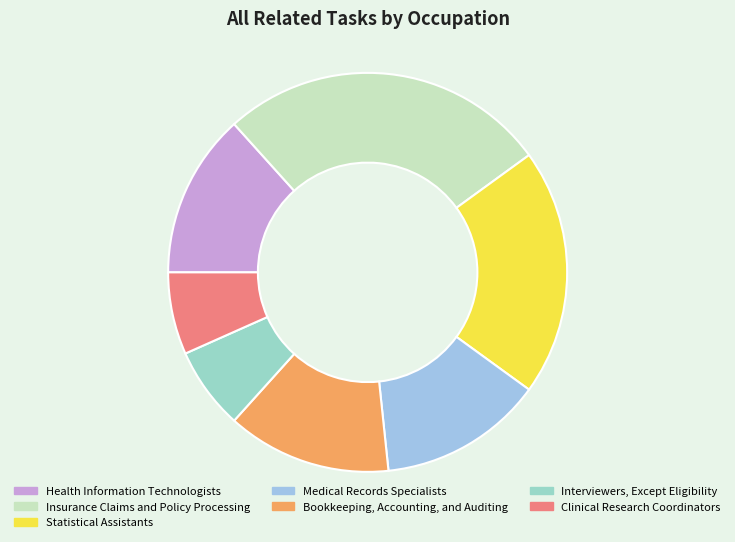

True or false: Clinical Research Coordinators accounts for 7% of the total.

True